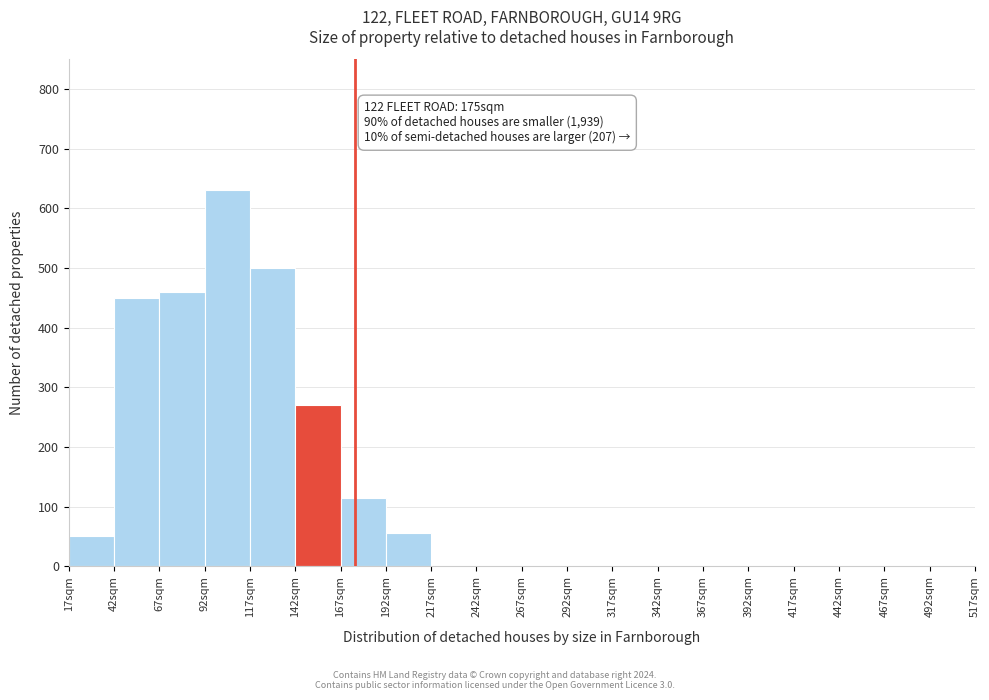

Which range on the x-axis has the tallest bar?

92 to 117